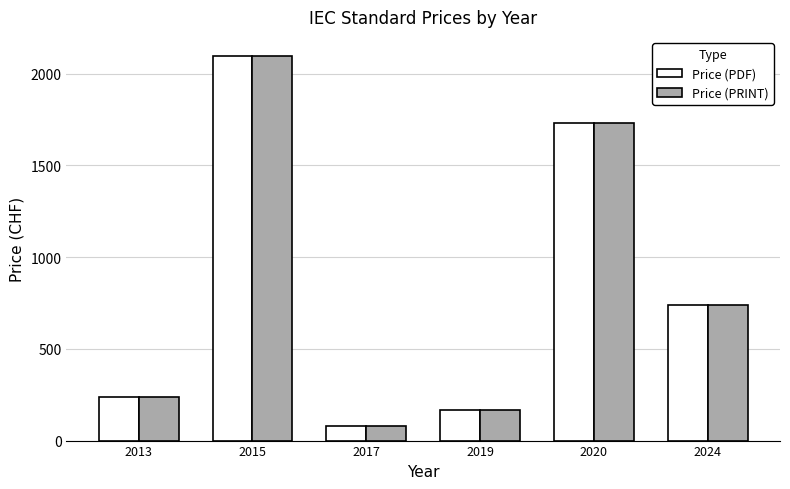

Which category has the highest value in the Price (PRINT) series?

2015